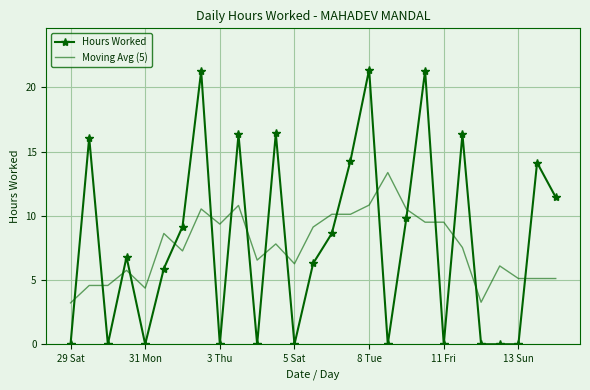

Which series has the widest spread of values?

Hours Worked